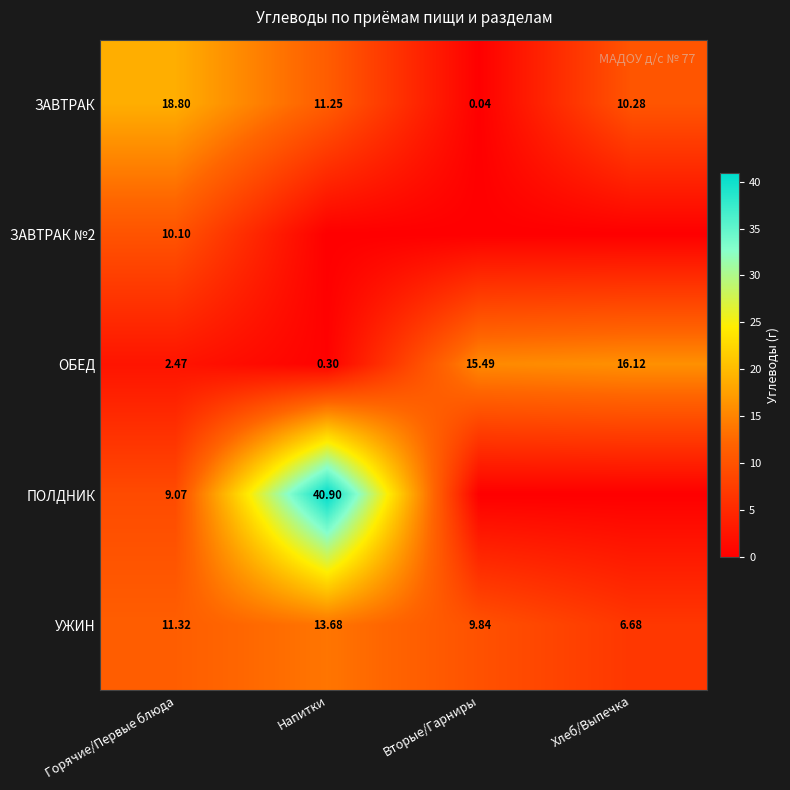

Which category has the lowest value in the ЗАВТРАК series?

Вторые/Гарниры